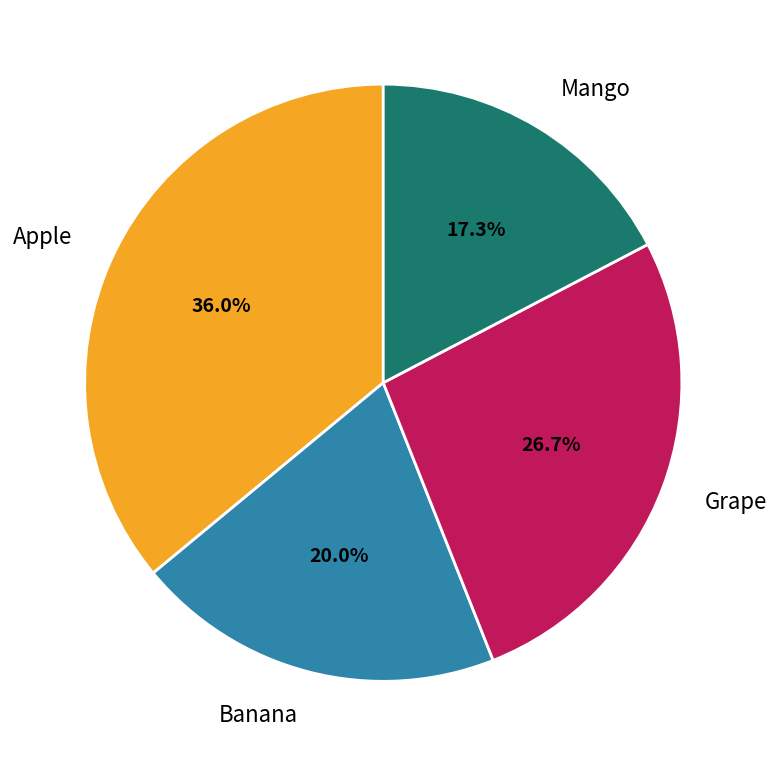

True or false: Grape accounts for 16% of the total.

False